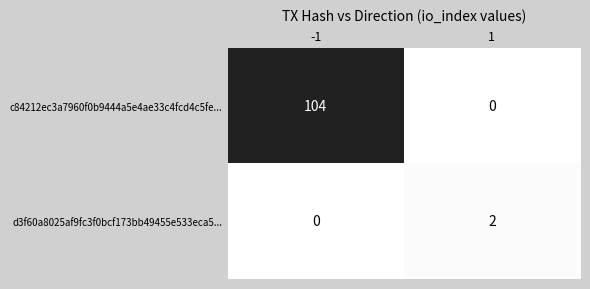

Rank the series by their maximum value, from lowest to highest.

d3f60a8025af9fc3f0bcf173bb49455e533eca5..., c84212ec3a7960f0b9444a5e4ae33c4fcd4c5fe...